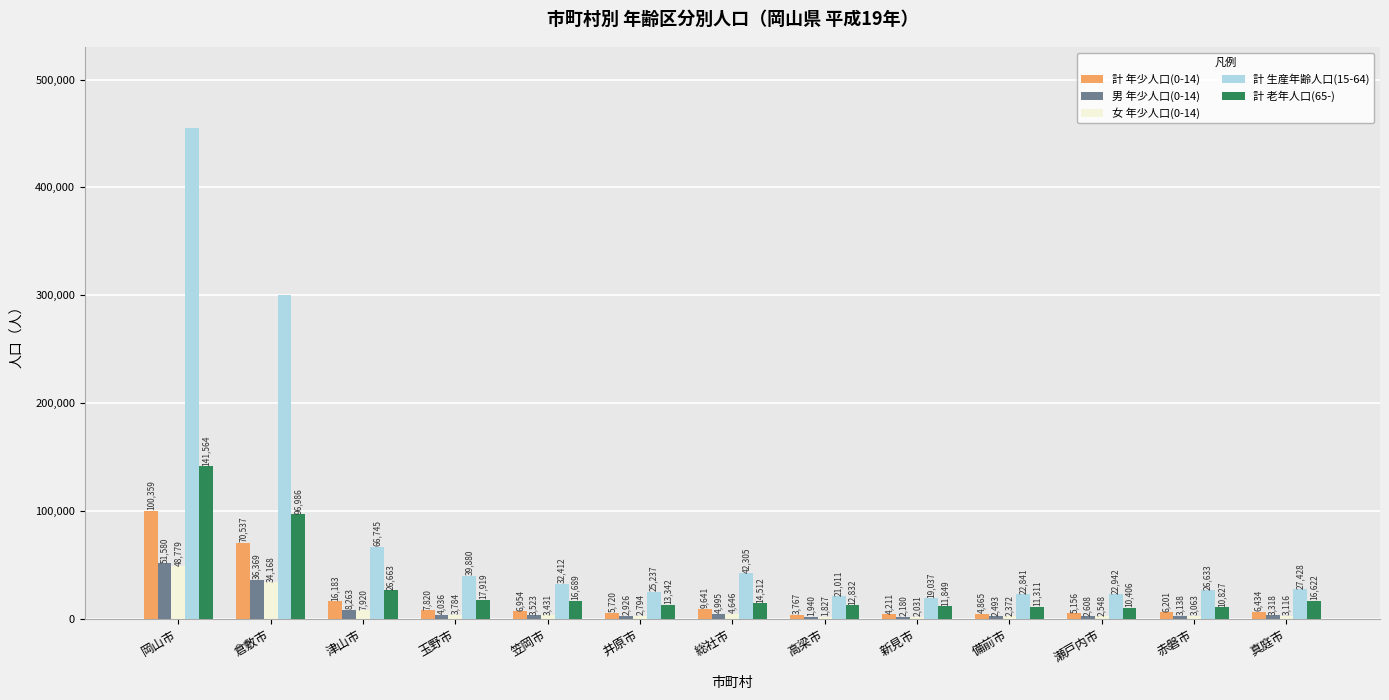

Reading left to right, list all the values displayed in this chart.

計 年少人口(0-14): 100359	70537	16183	7820	6954	5720	9641	3767	4211	4865	5156	6201	6434
男 年少人口(0-14): 51580	36369	8263	4036	3523	2926	4995	1940	2180	2493	2608	3138	3318
女 年少人口(0-14): 48779	34168	7920	3784	3431	2794	4646	1827	2031	2372	2548	3063	3116
計 生産年齢人口(15-64): 454671	300715	66745	39880	32412	25237	42305	21011	19037	22841	22942	26633	27428
計 老年人口(65-): 141564	96986	26663	17919	16689	13342	14512	12832	11849	11311	10406	10827	16622